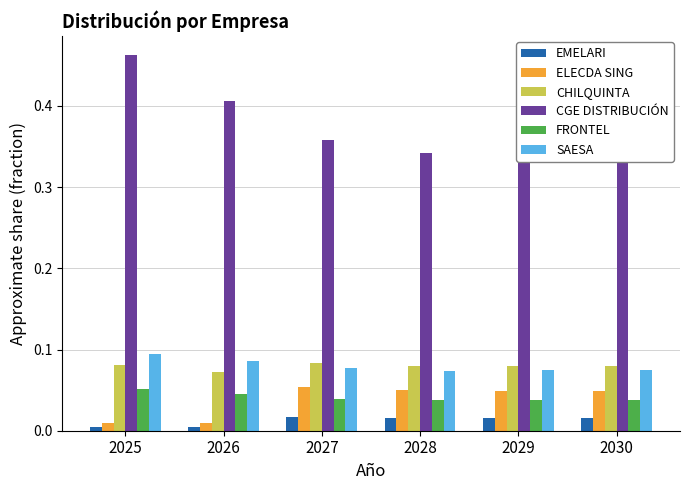

The CGE DISTRIBUCIÓN series shows 0.4 at 2026. True or false?

True